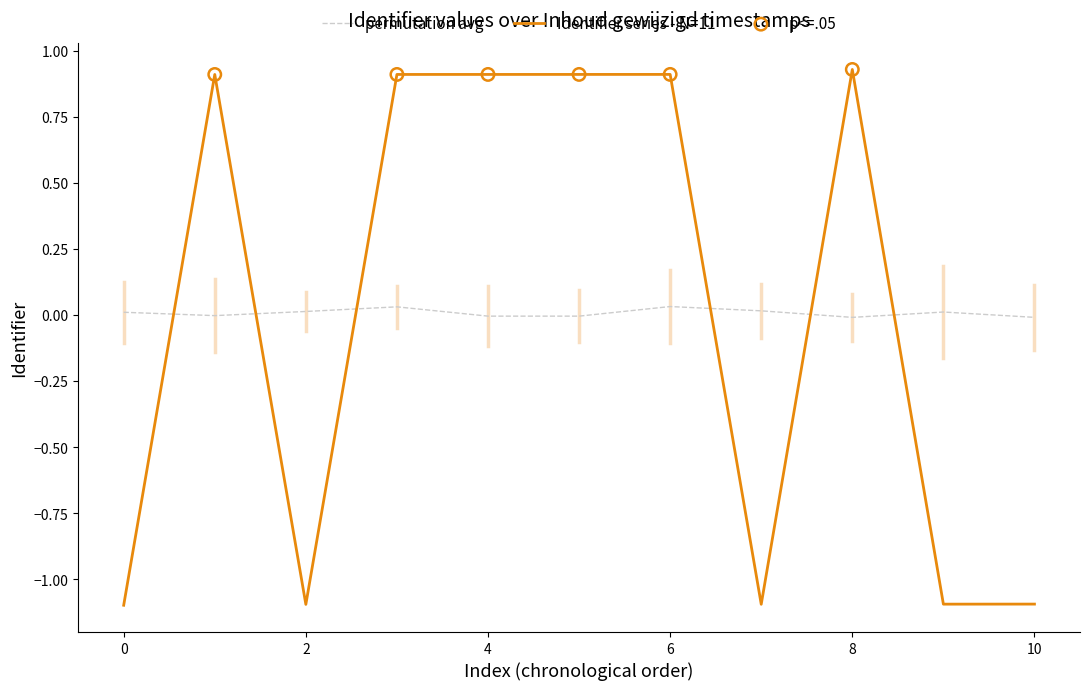

Which series has the widest spread of values?

Identifier series - N=11